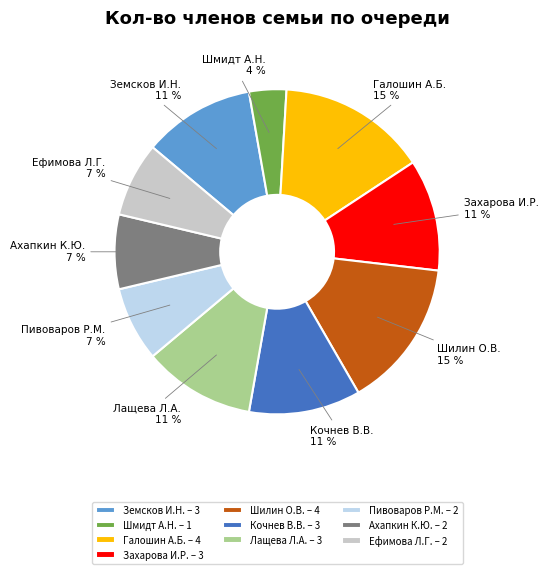

The Шилин О.В. slice represents 23% of the pie. True or false?

False